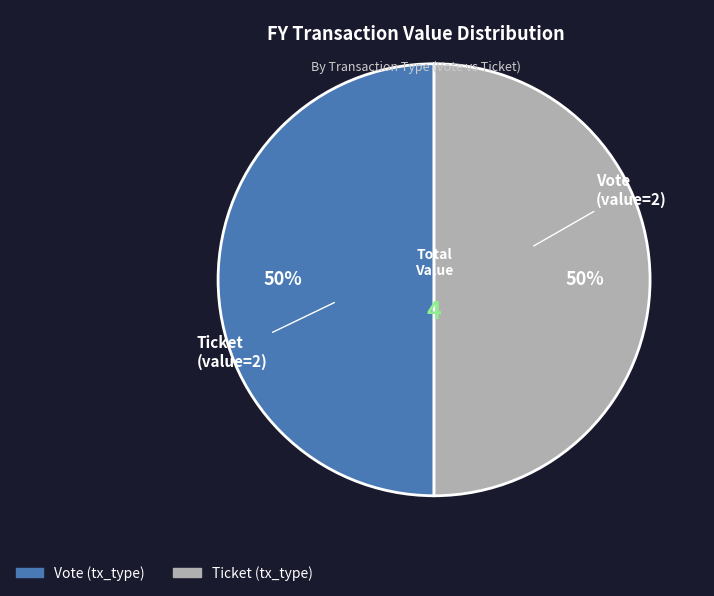

To the nearest percent, what is the average slice percentage?

50%